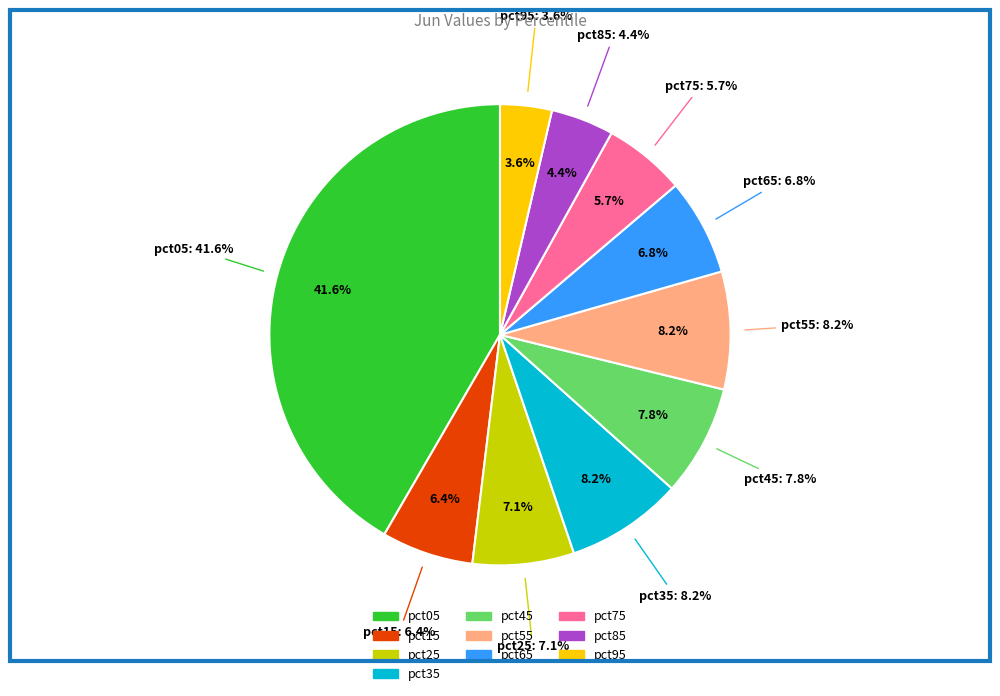

How many segments does this pie chart have?

10